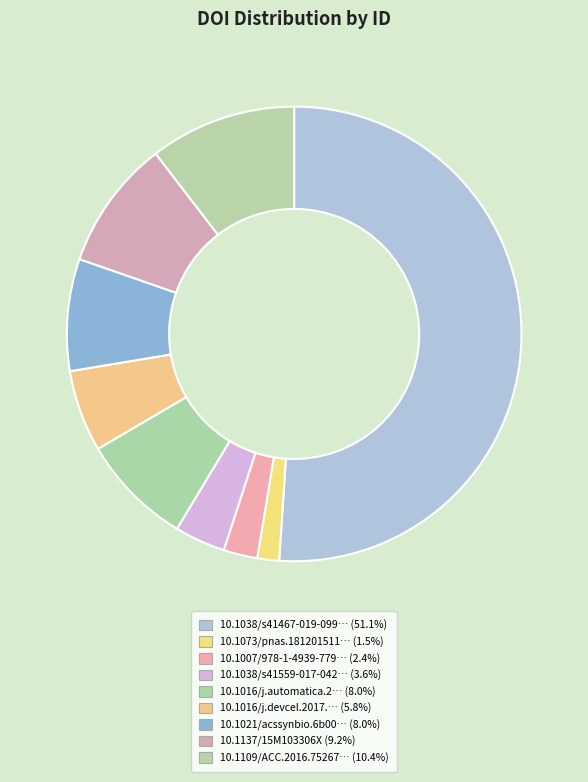

Count the number of slices in the pie.

9